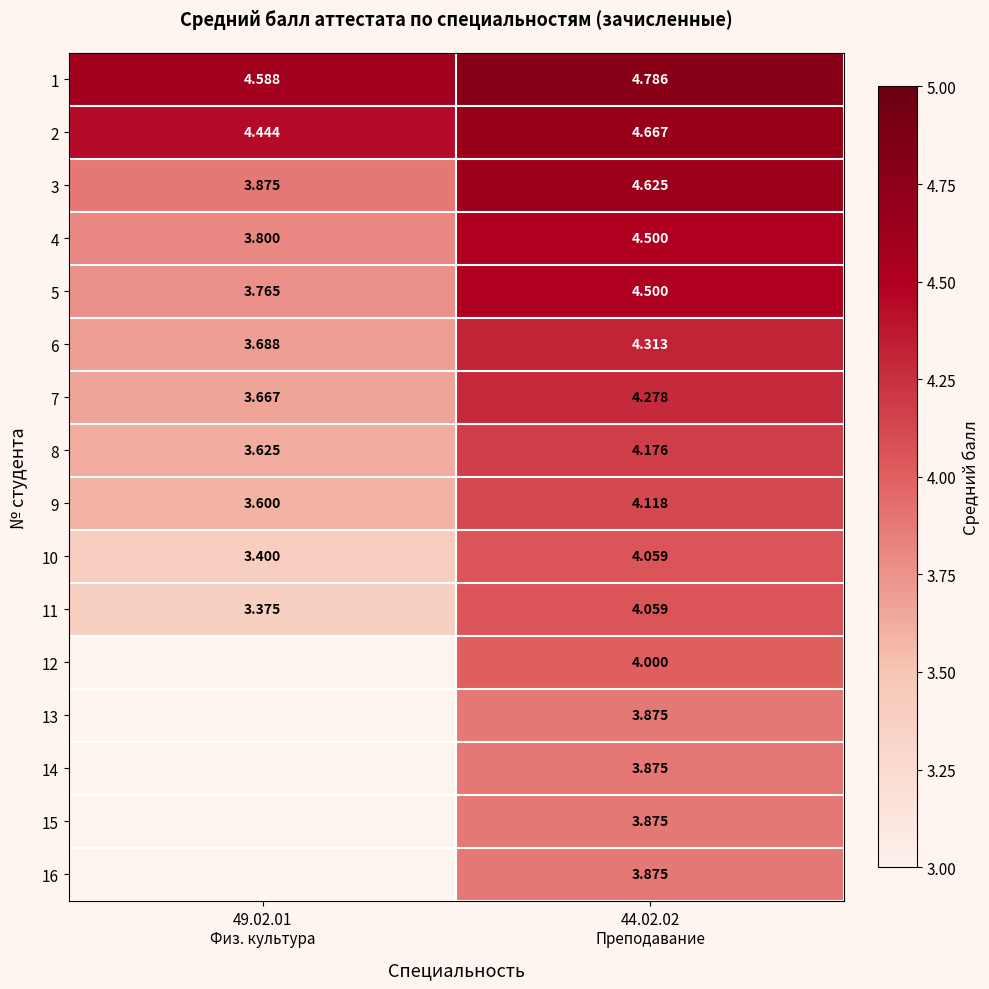

At which category does the chart reach its minimum across all series?

49.02.01
Физ. культура